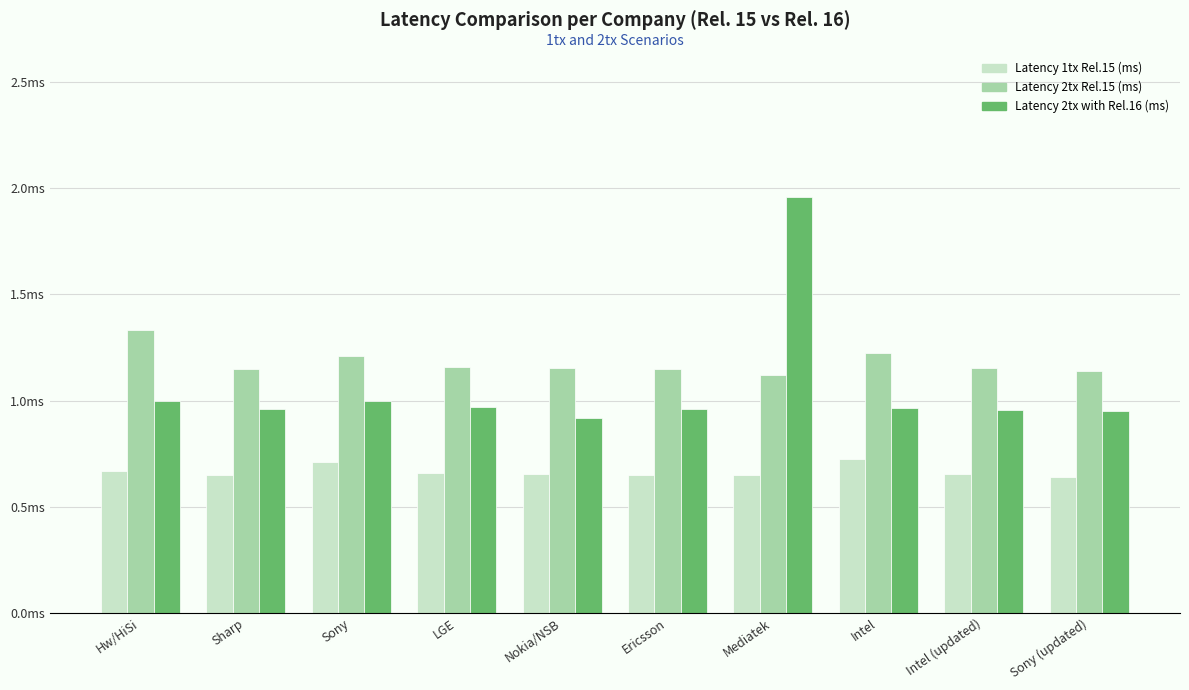

List the series in order of their overall mean, lowest first.

Latency 1tx Rel.15 (ms), Latency 2tx with Rel.16 (ms), Latency 2tx Rel.15 (ms)